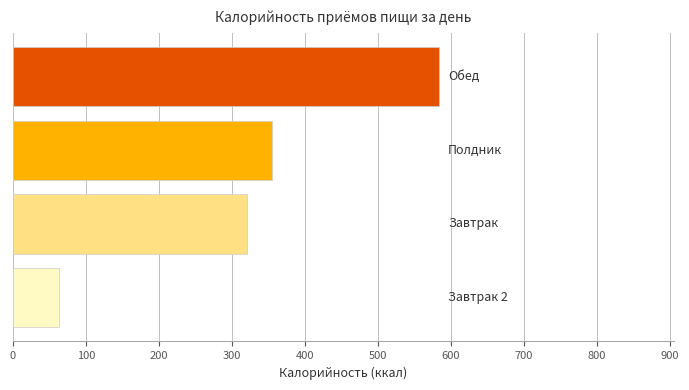

What is the sum of all values?

1322